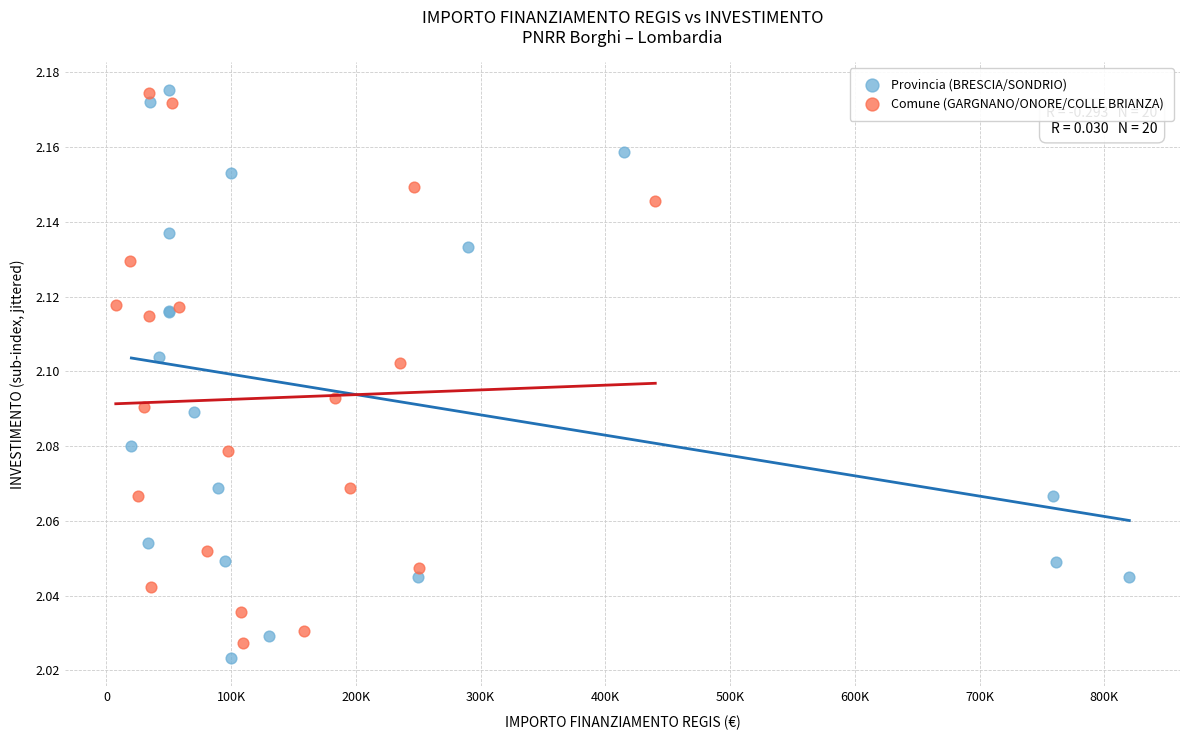

What are all the series names shown in the legend?

Provincia (BRESCIA/SONDRIO), Comune (GARGNANO/ONORE/COLLE BRIANZA)